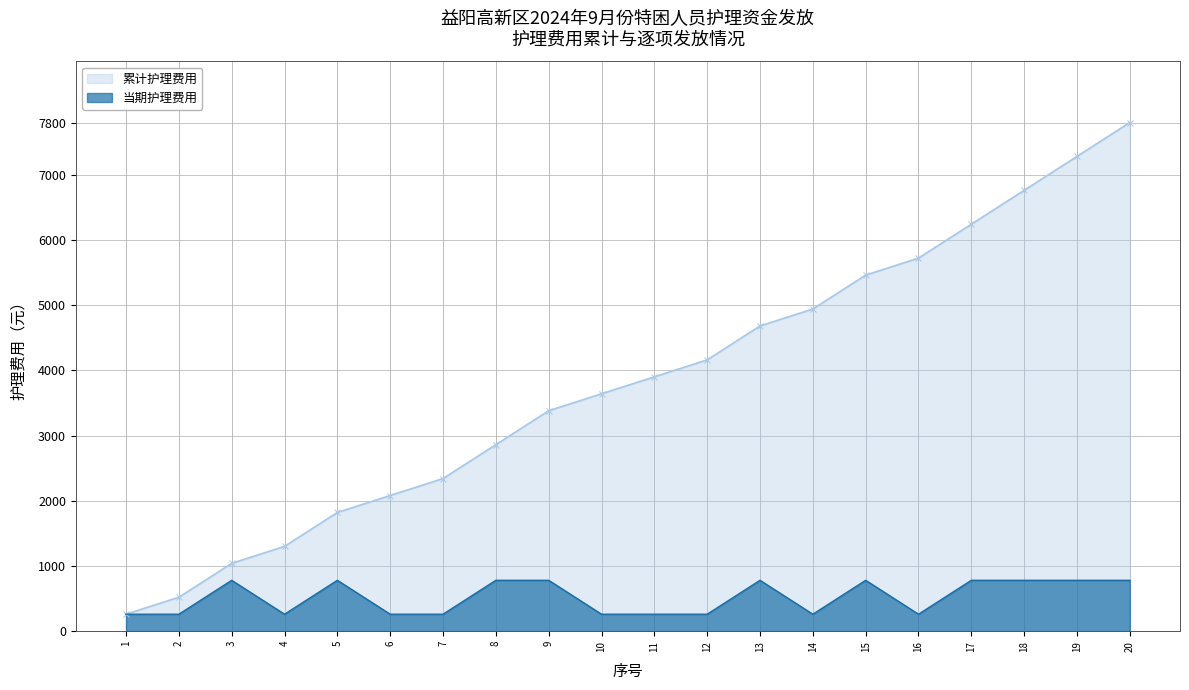

Between 16 and 14, which is larger?

16